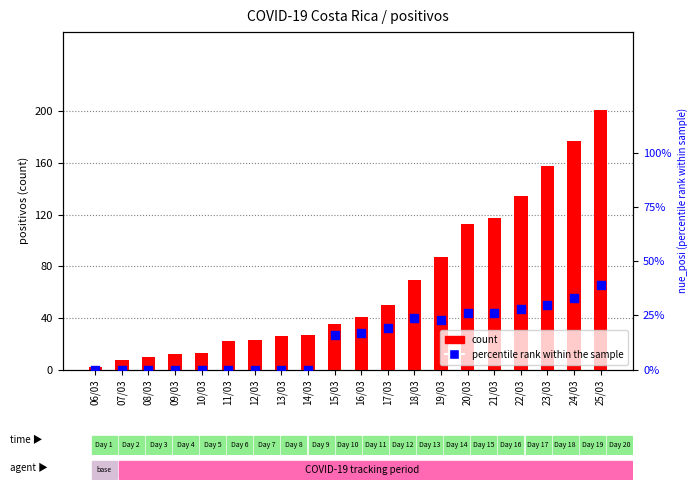

Which series contains the lowest Y value?

percentile rank within the sample